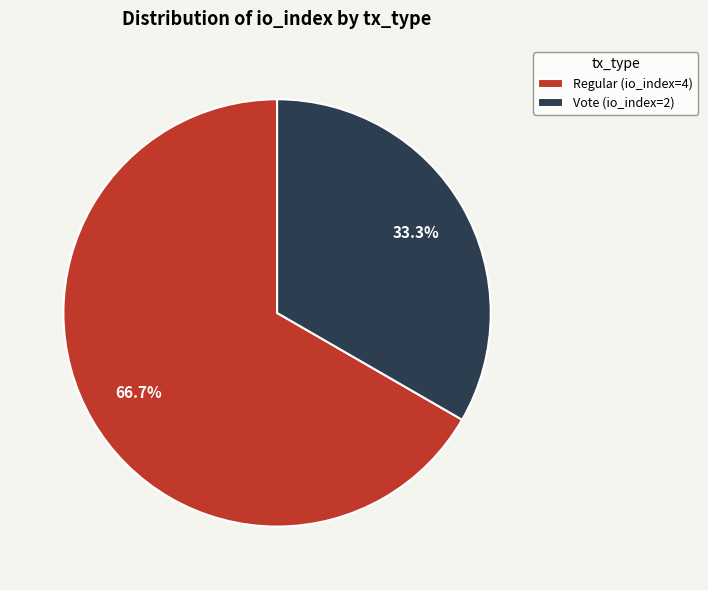

To the nearest percent, what is the average slice percentage?

50%